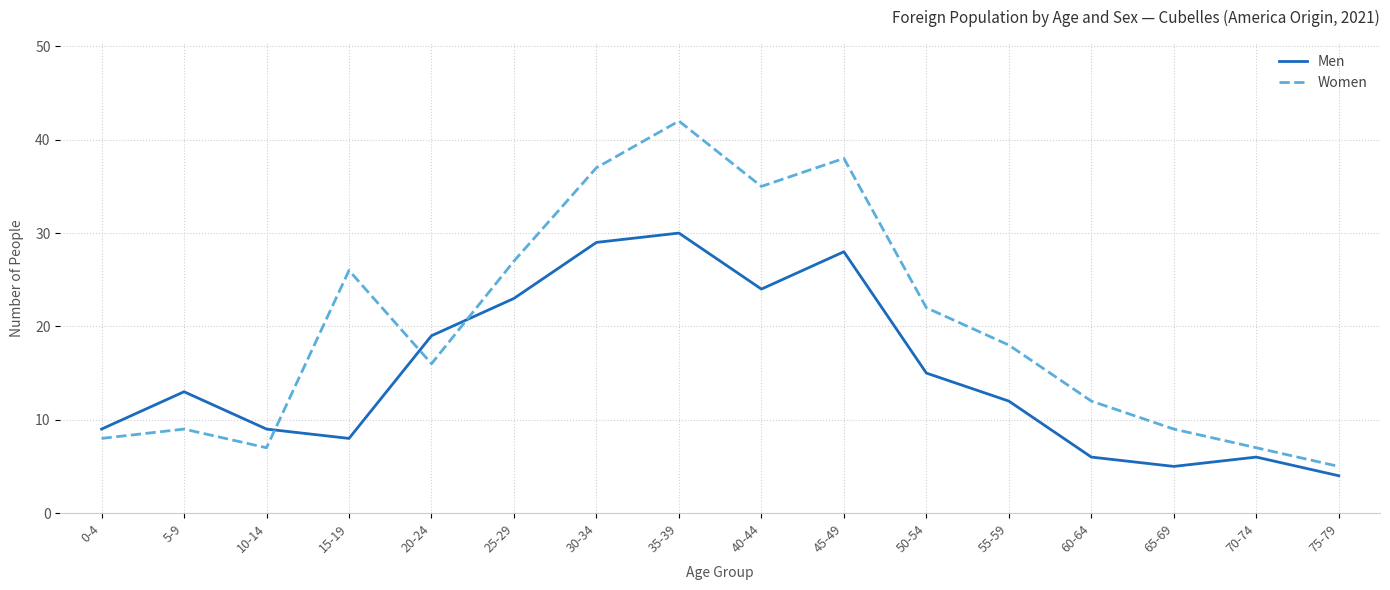

True or false: Women has a value of 18 at 55-59.

True